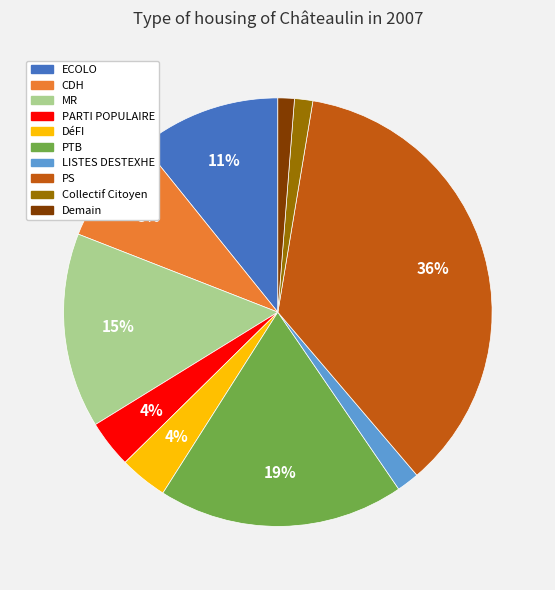

Which slice is the largest?

PS